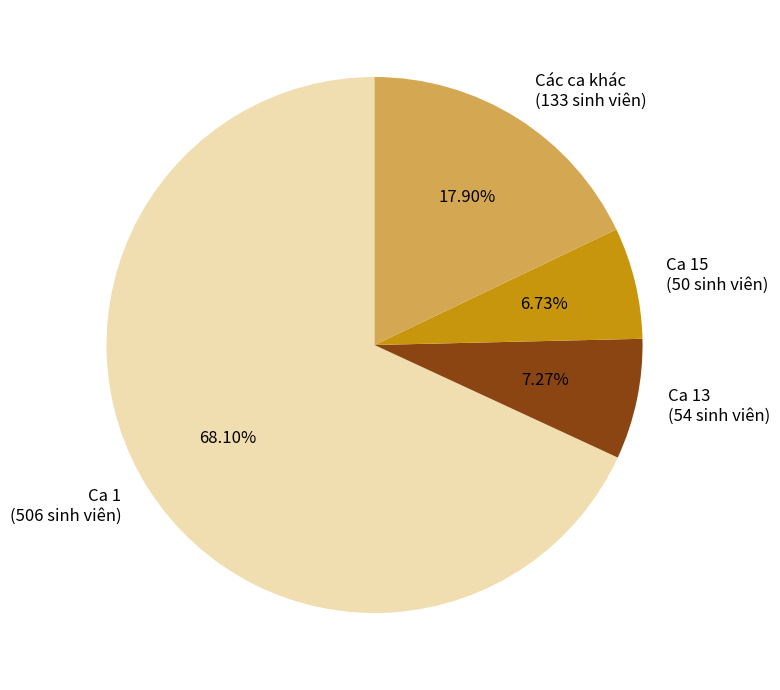

Count the number of slices in the pie.

4